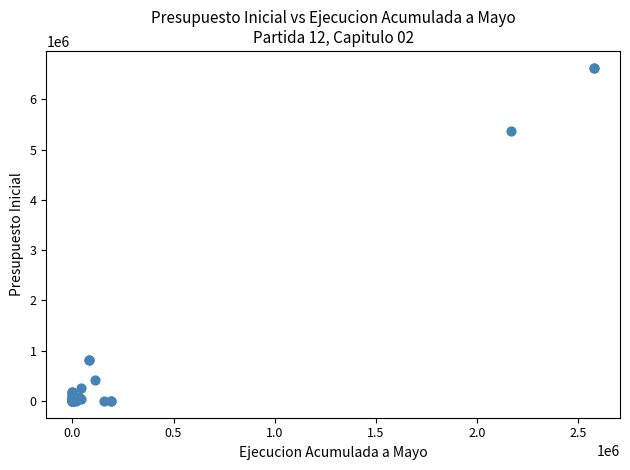

What Y value in the scatter plot is closest to 3314475?

5359916